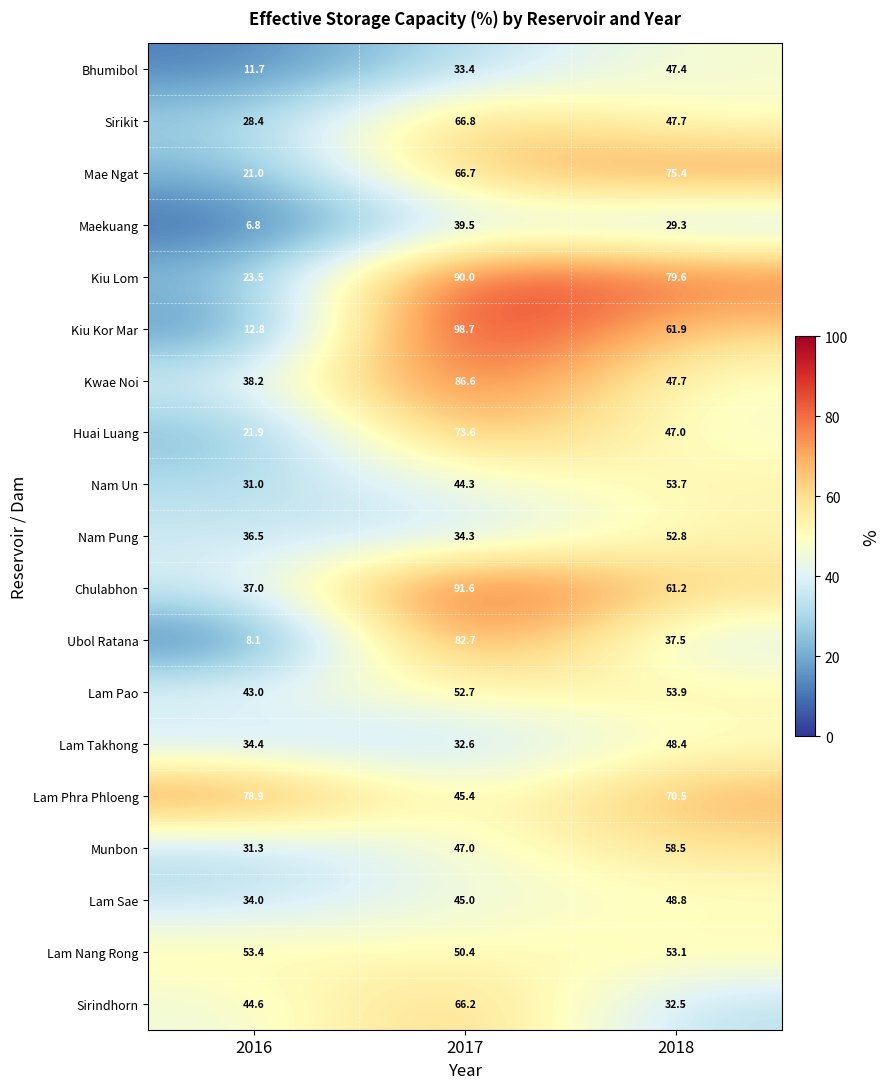

Is it true that Nam Pung equals 52.8 at 2018?

True